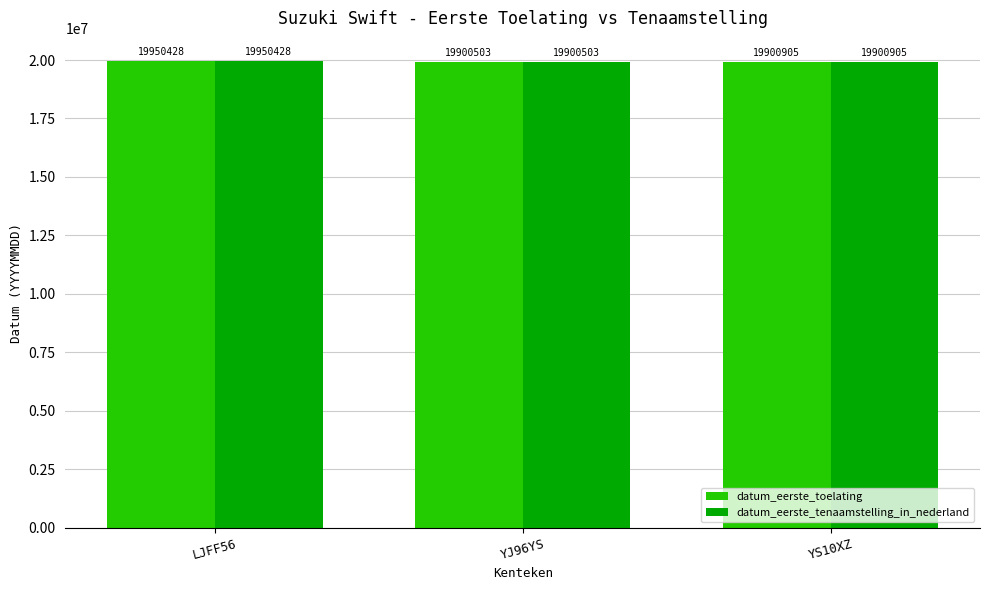

What is the value of the datum_eerste_tenaamstelling_in_nederland bar at the 3rd from the left?

19900905